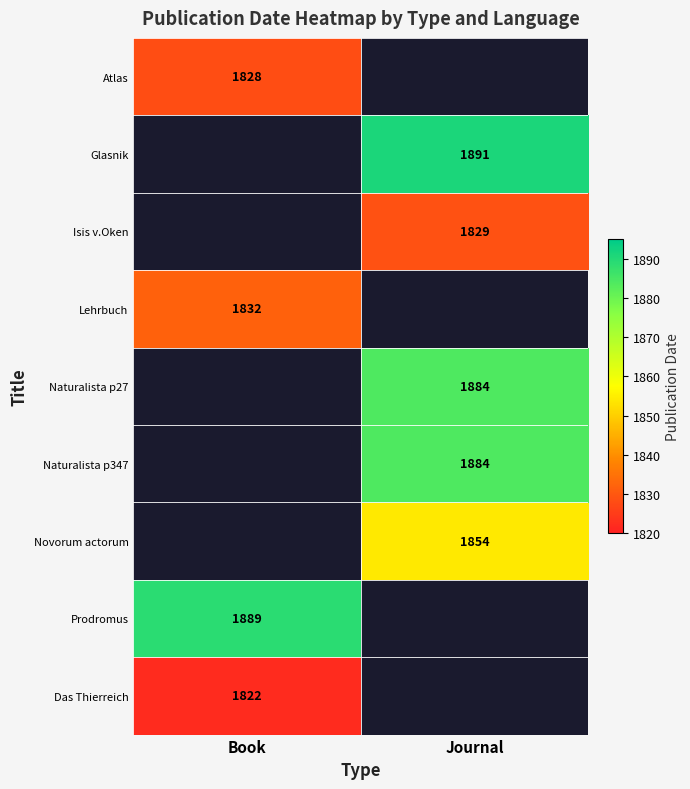

At how many categories does at least one series exceed 1831?

2